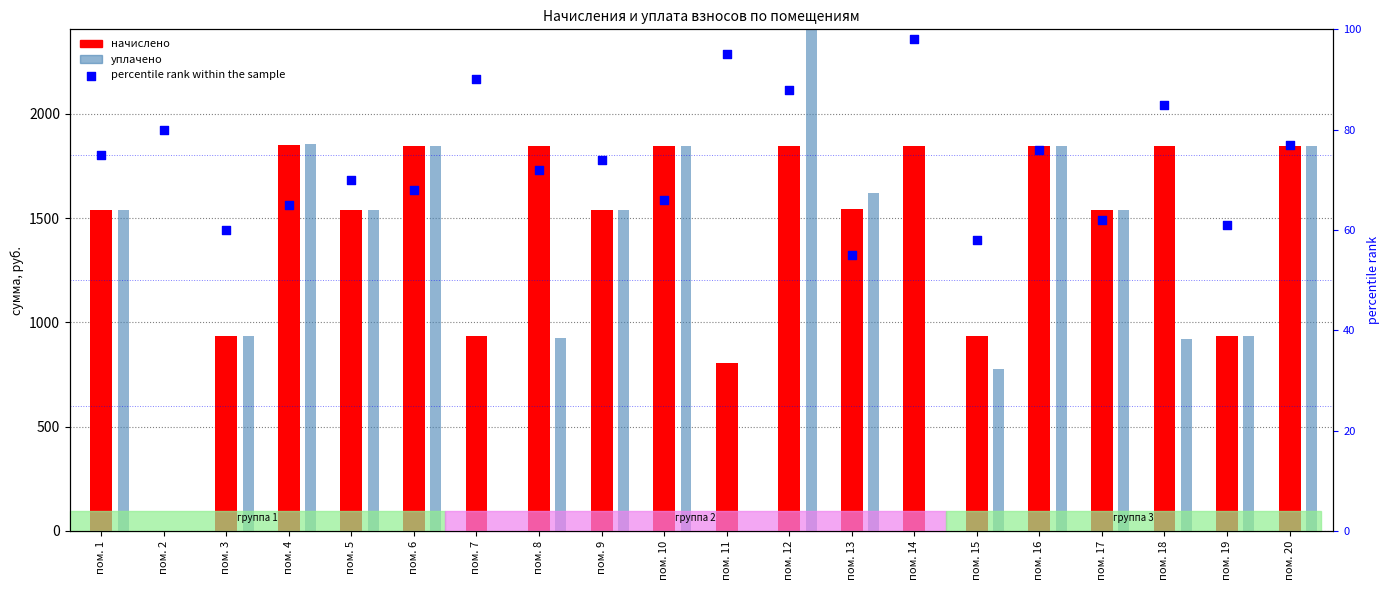

Which series has the largest Y range (max minus min)?

уплачено